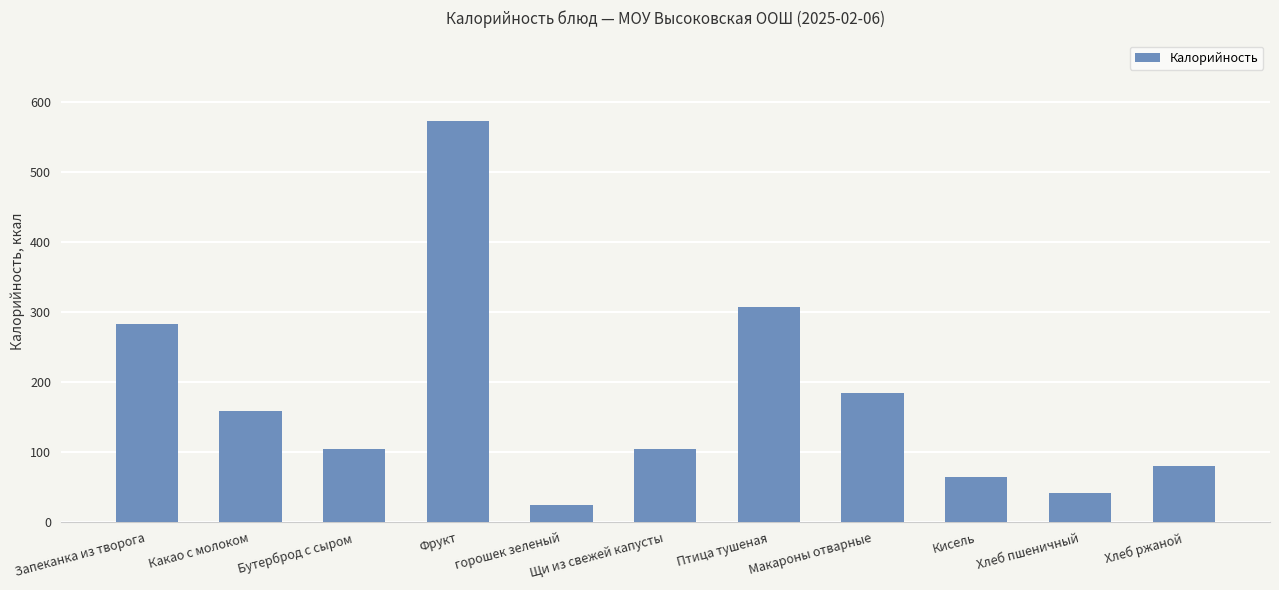

What is the change in value from горошек зеленый to Макароны отварные?

+161